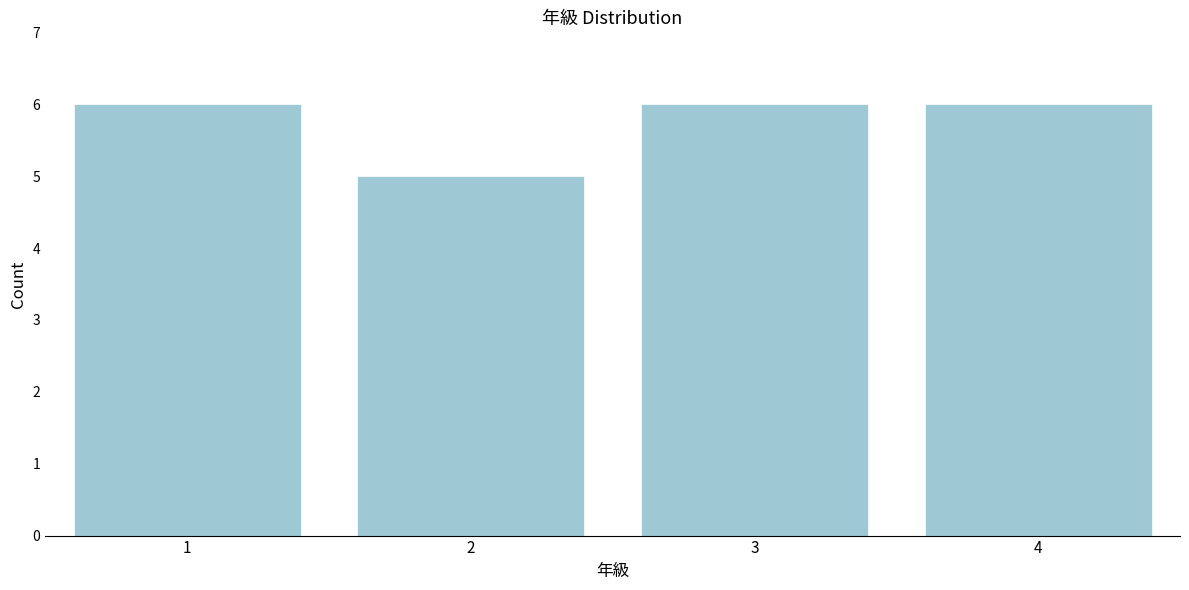

Reading left to right, transcribe all the data shown in this chart.

1=6	2=5	3=6	4=6